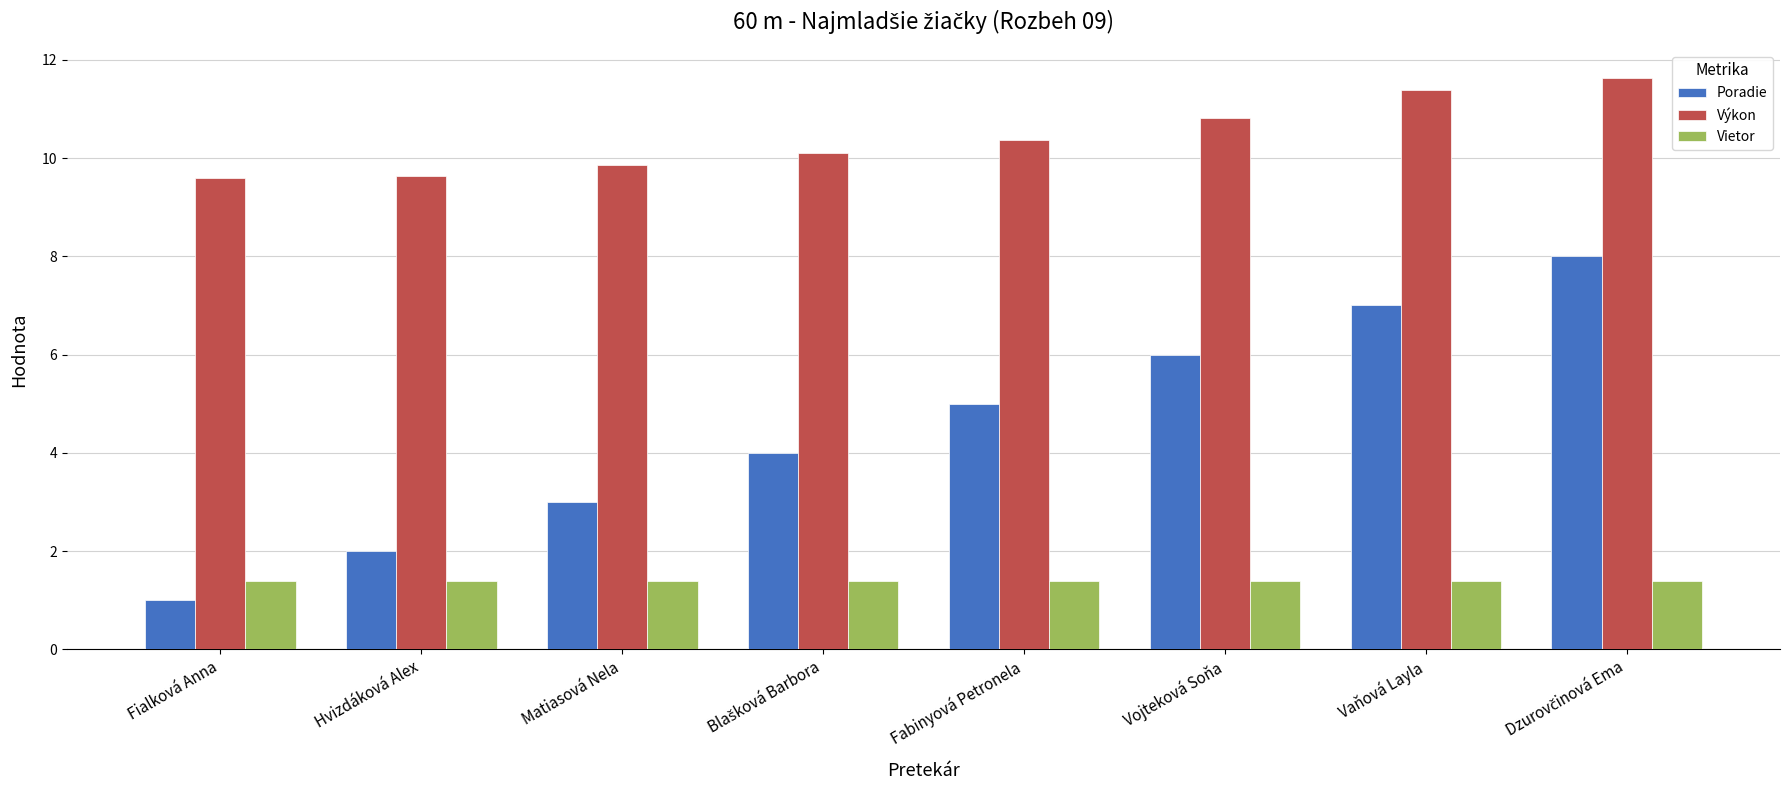

Is it true that Poradie equals 1.5 at Matiasová Nela?

False